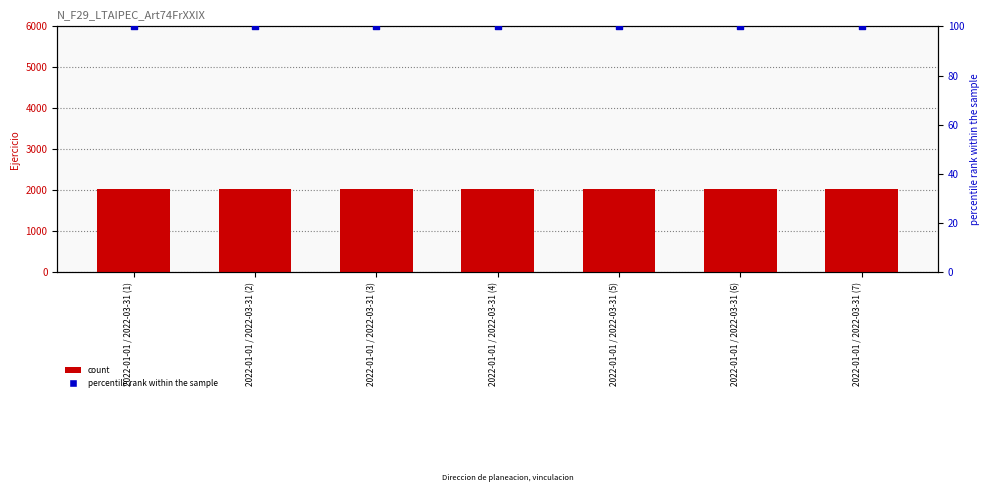

Is the value of count at 2022-01-01 / 2022-03-31 (7) greater than the value of percentile rank within the sample at 2022-01-01 / 2022-03-31 (4)?

Yes